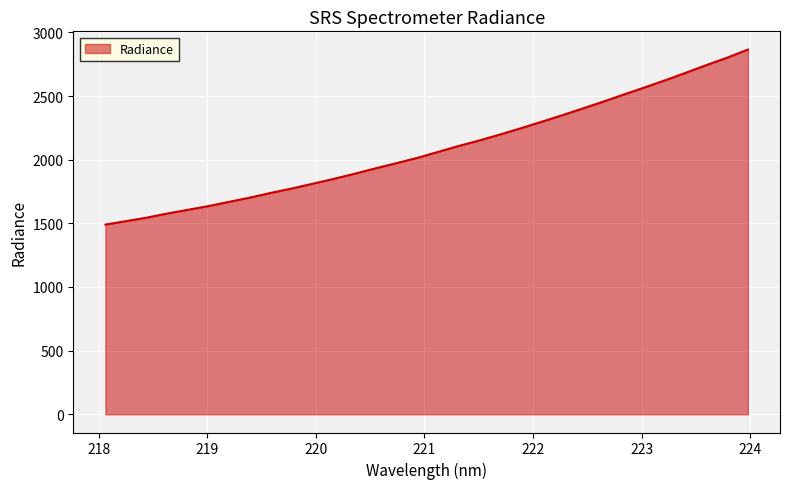

What is the smallest value displayed?

1490.4